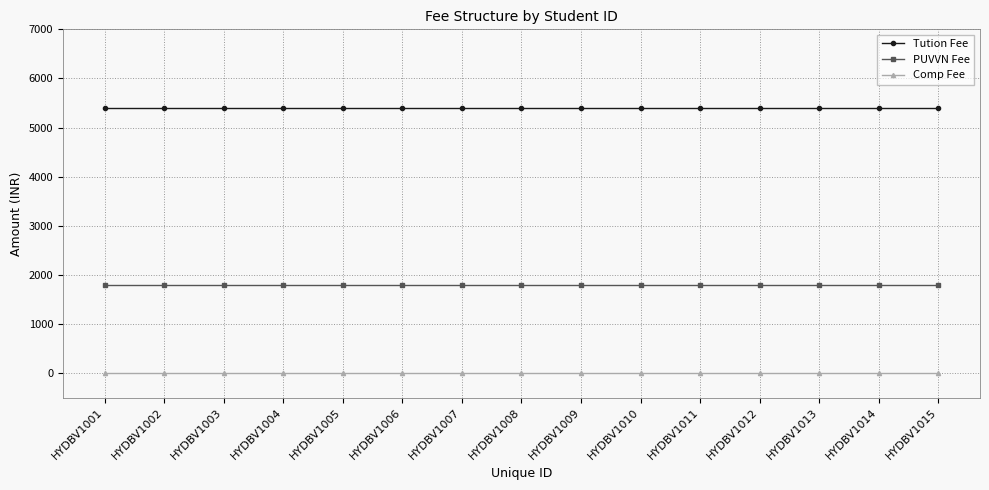

True or false: Comp Fee and PUVVN Fee cross at least once.

False